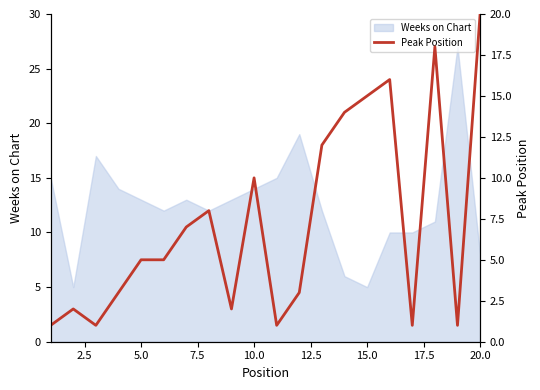

What is the maximum value shown in the chart?

20